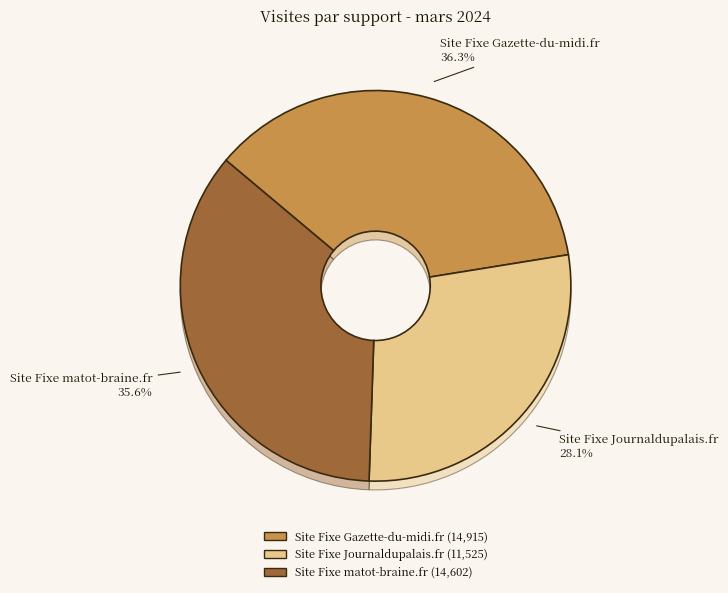

What is the smallest slice in the pie chart?

Site Fixe Journaldupalais.fr